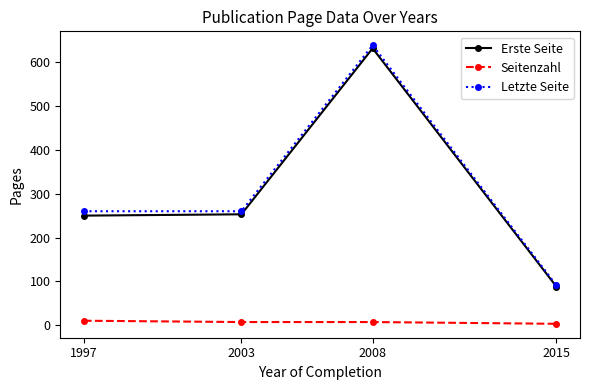

At which category is the sum across all series the highest?

2008